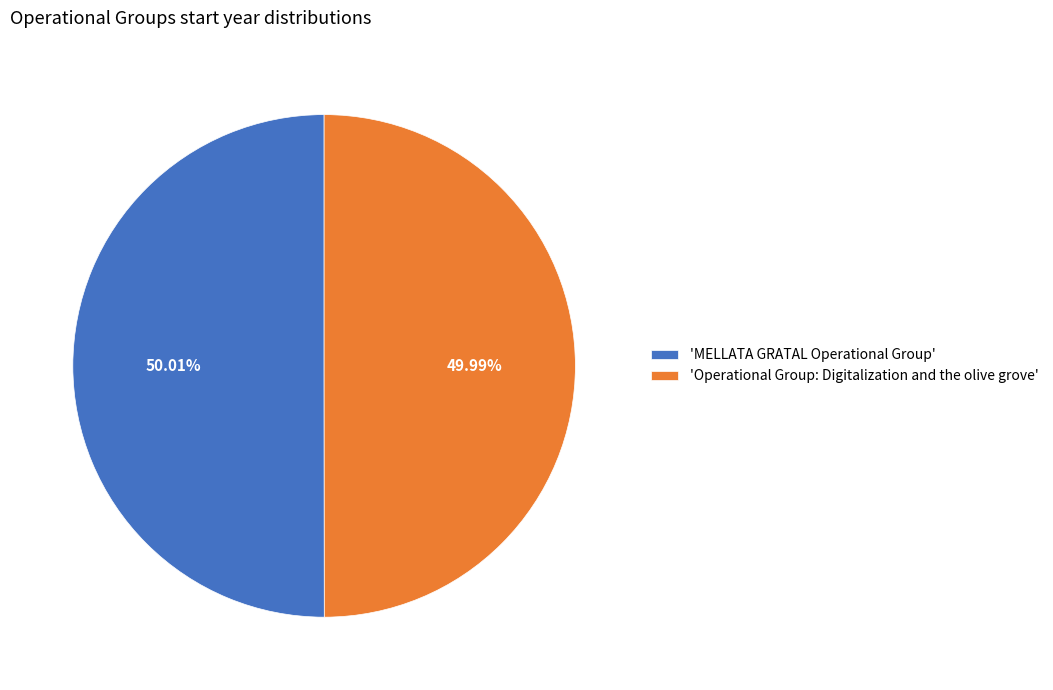

Does any single category account for the majority?

Yes